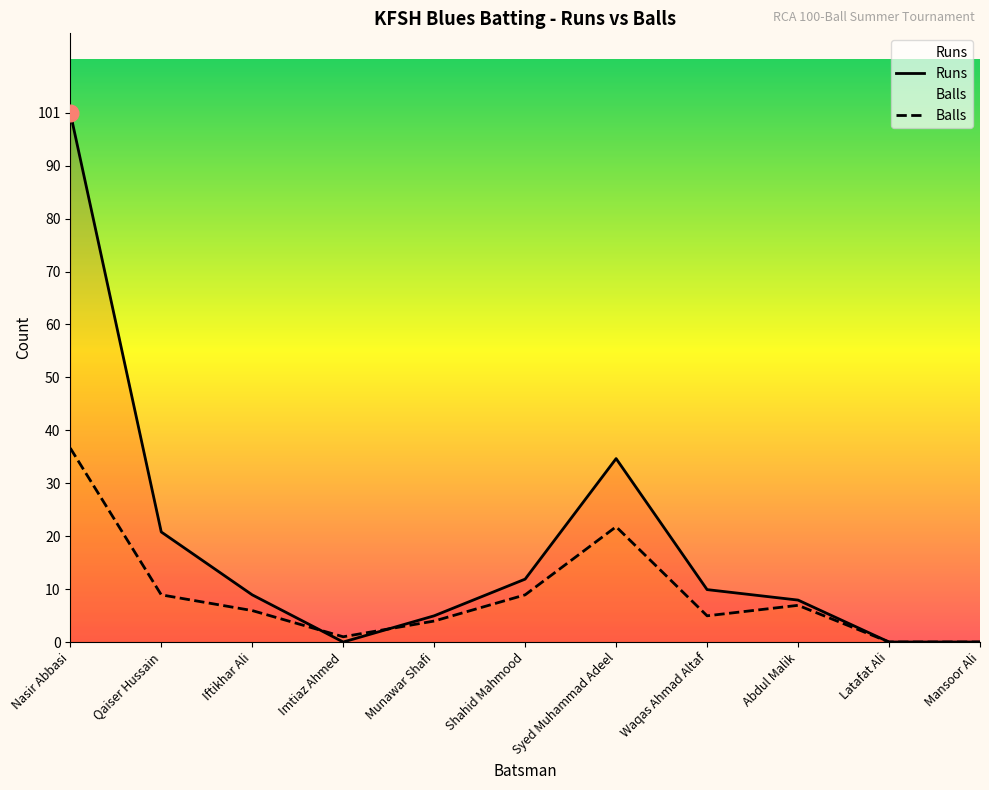

True or false: Runs has more than 0 points higher than both neighbors.

True